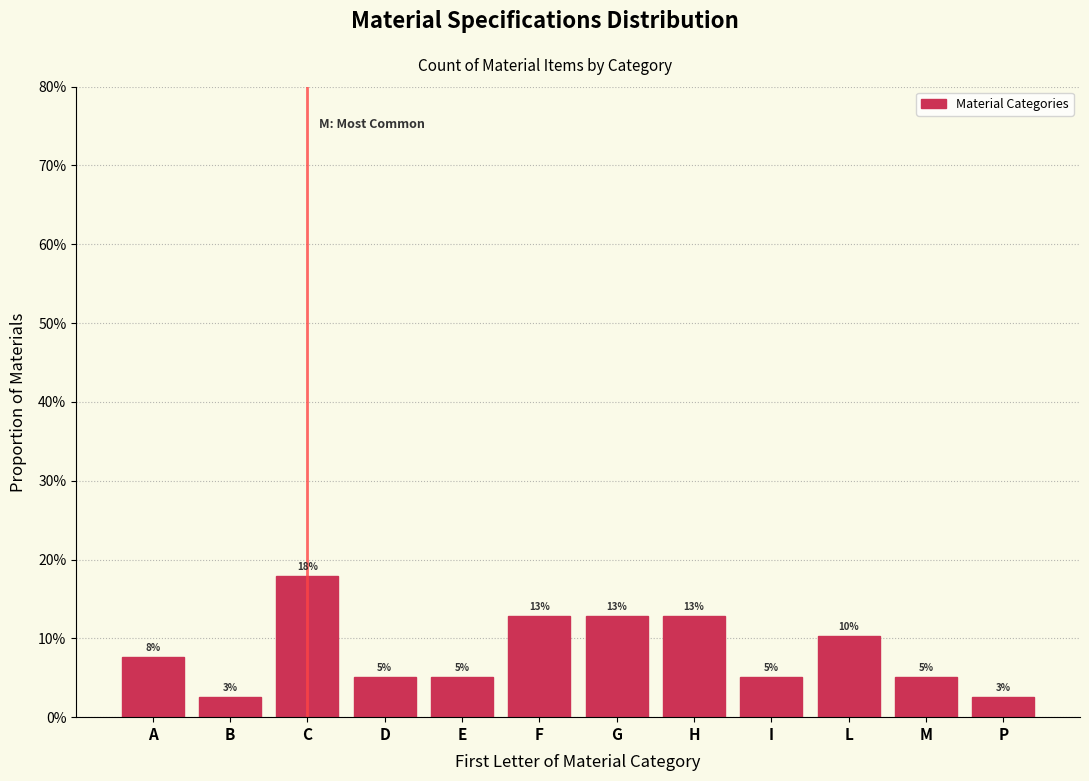

Does the chart contain any negative values?

No